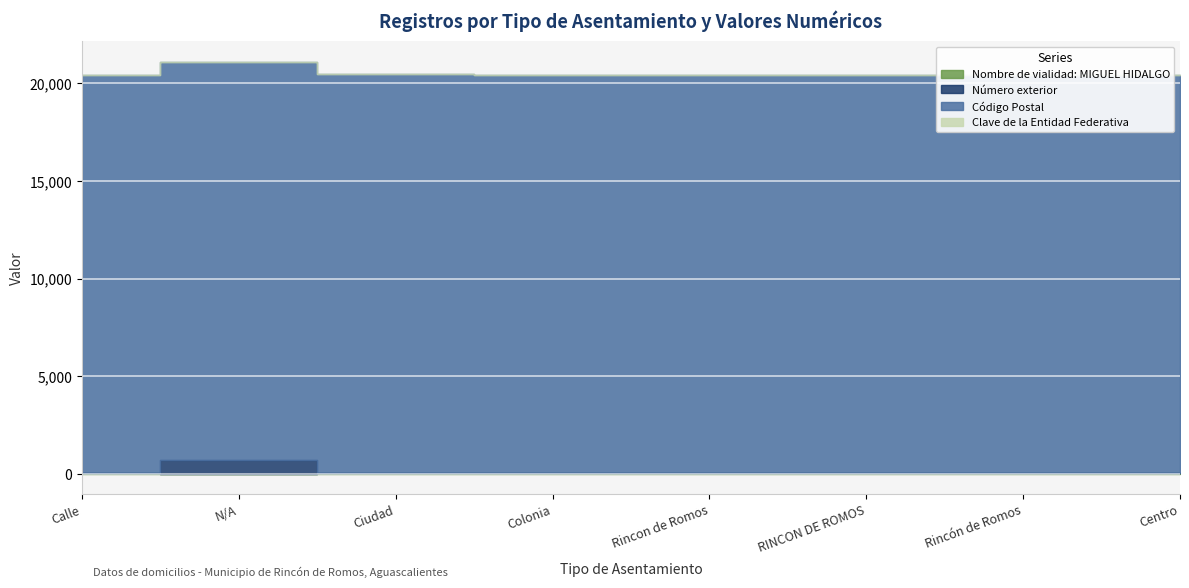

Count the number of categories in the chart.

8